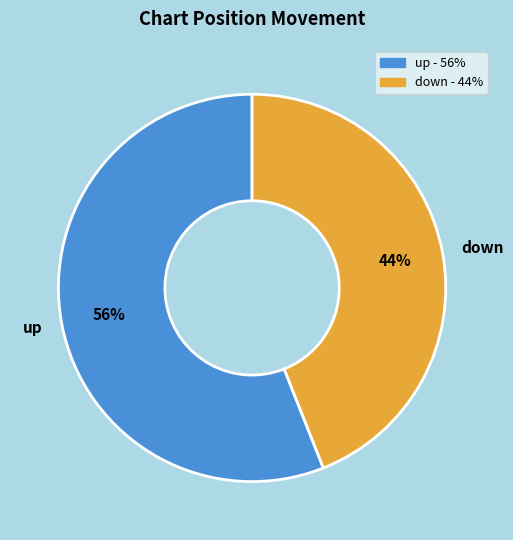

How many slices are in this pie chart?

2